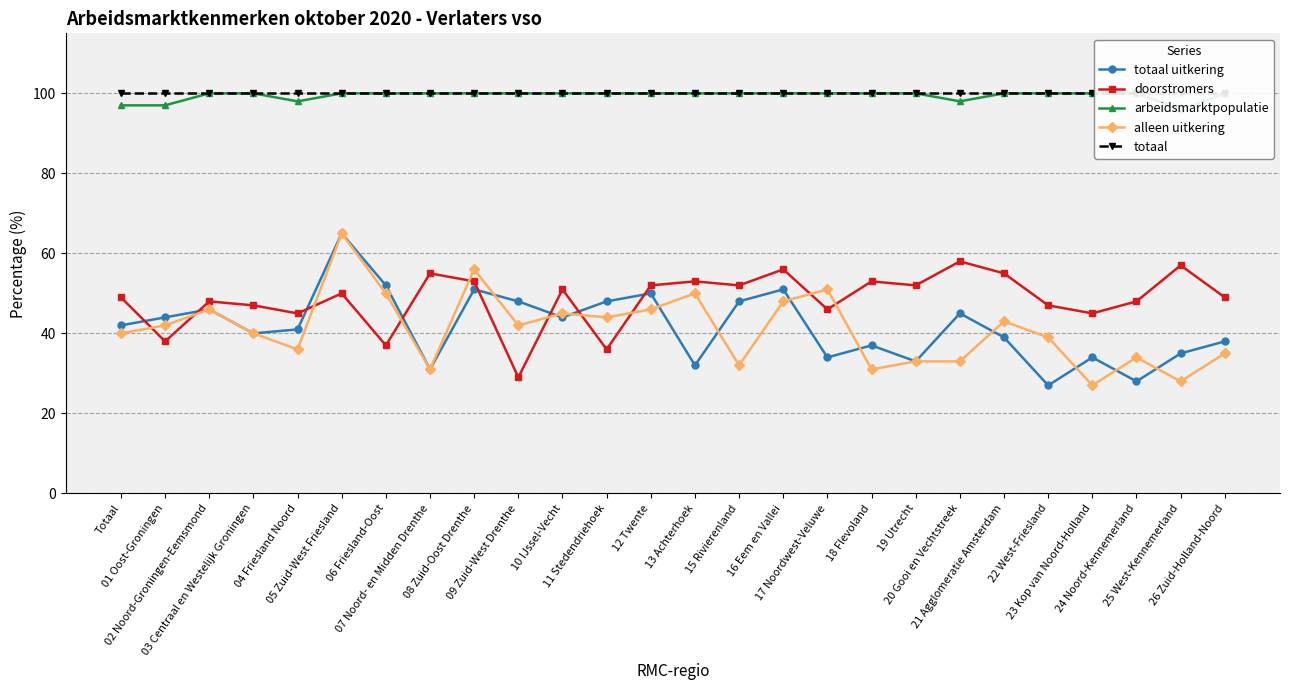

What value does the totaal series have at 02 Noord-Groningen-Eemsmond?

100